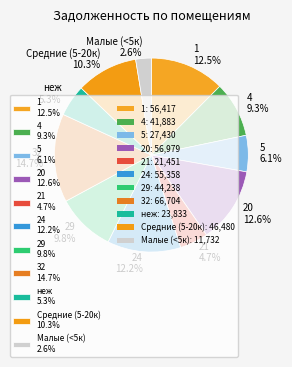

Is there a majority slice in this chart?

No